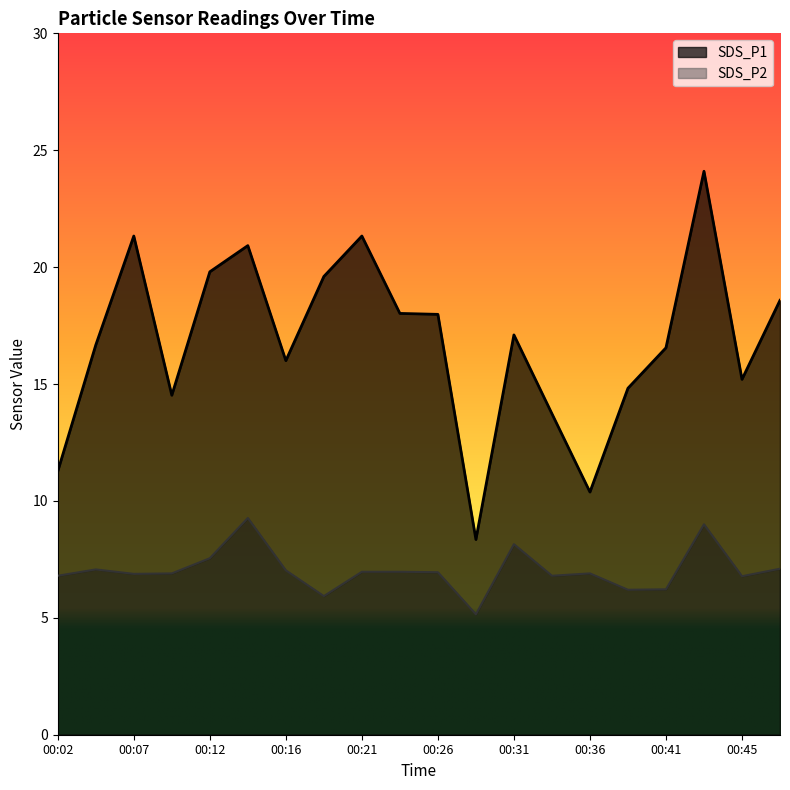

Is it true that SDS_P1 equals 18.5 at 00:36?

False